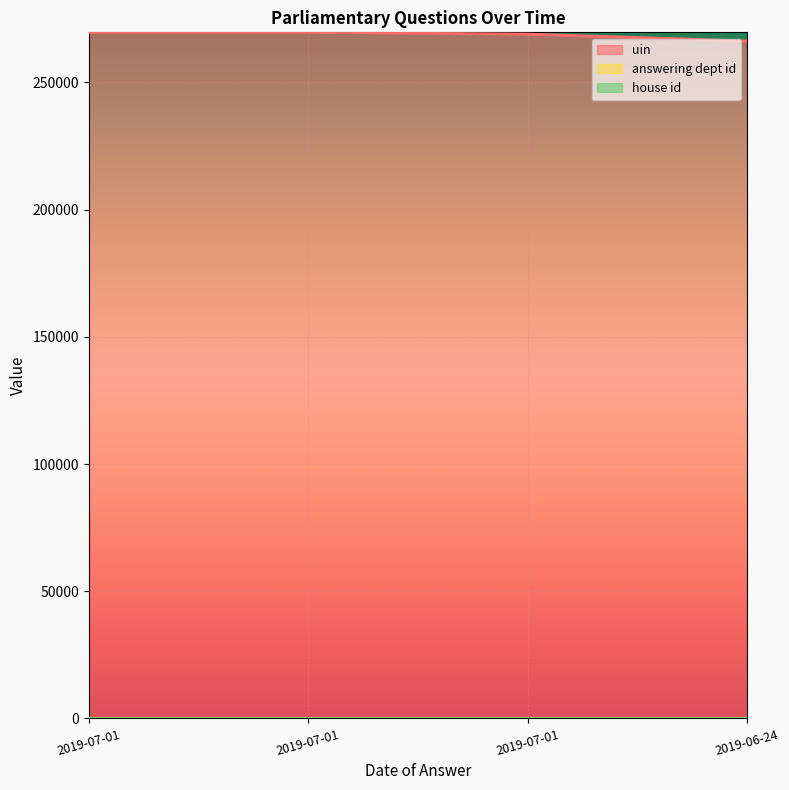

Where is uin nearest to the value 267996?

2019-07-01